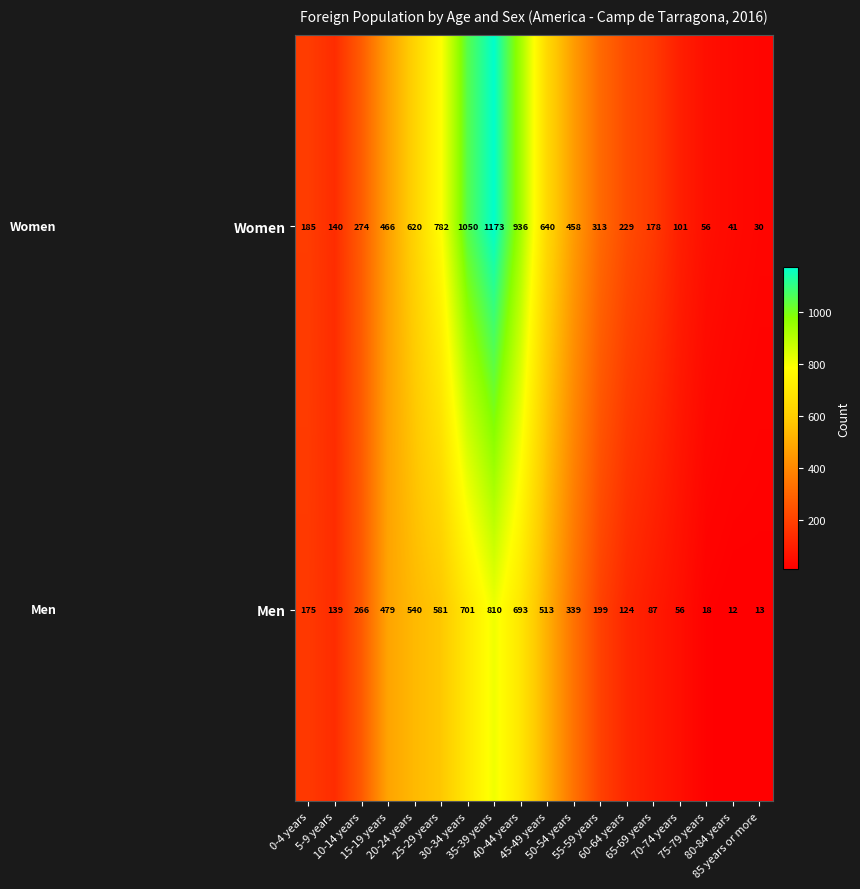

Rank the series by their maximum value, from lowest to highest.

Men, Women